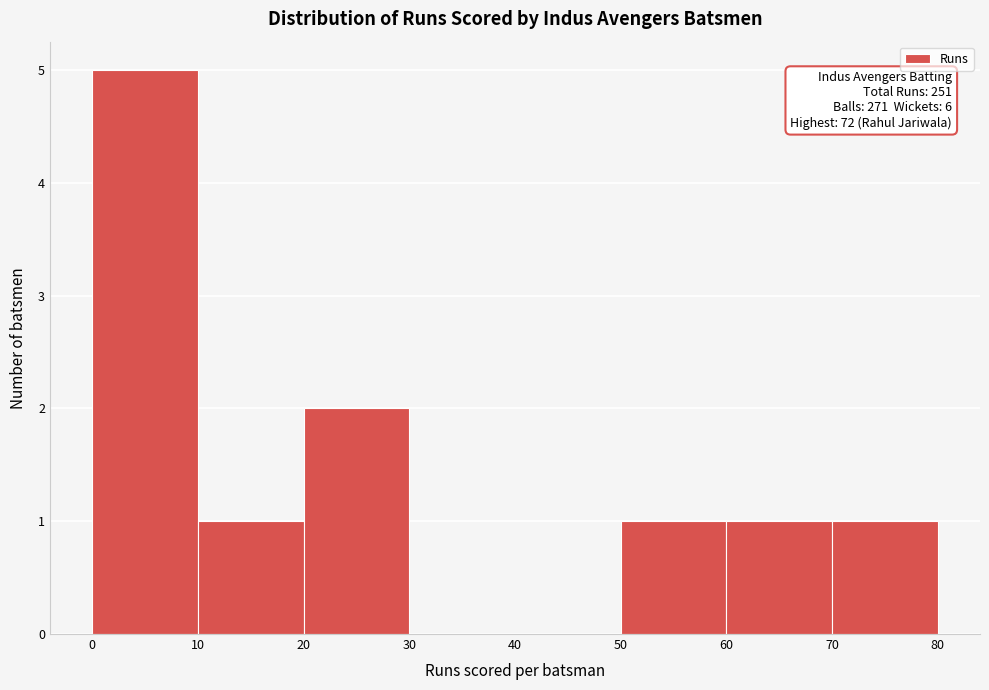

Over which range of the x-axis is the bar tallest?

0 to 10